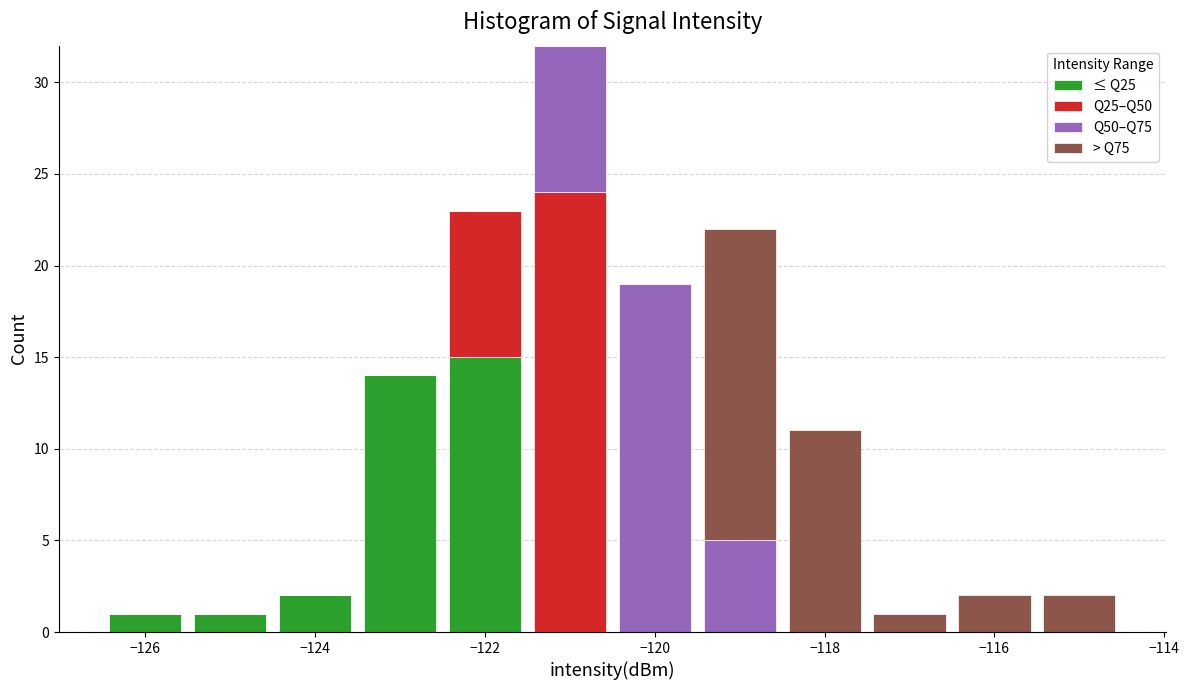

Reading left to right, transcribe this chart: for each stacked bar, give the range it covers on the x-axis and its total height. Neither the bar edges nor the heights are printed on the chart, so give them approximately, as read against the axes.

-126.5 to -125.5: 1
-125.5 to -124.5: 1
-124.5 to -123.5: 2
-123.5 to -122.5: 14
-122.5 to -121.5: 23
-121.5 to -120.5: 32
-120.5 to -119.5: 19
-119.5 to -118.5: 22
-118.5 to -117.5: 11
-117.5 to -116.5: 1
-116.5 to -115.5: 2
-115.5 to -114.5: 2